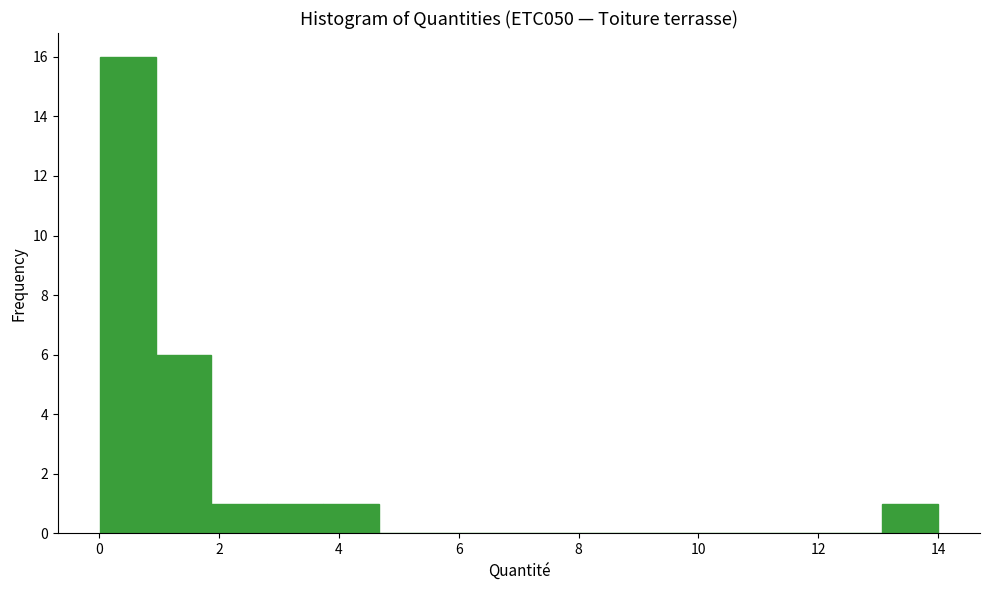

Reading left to right, list every bar in this chart as the range it spans on the x-axis followed by its height. Neither the bar edges nor the heights are printed on the chart, so give them approximately, as read against the axes.

0.0 to 1.0: 16
1.0 to 1.8: 6
1.8 to 2.8: 1
2.8 to 3.8: 1
3.8 to 4.6: 1
4.6 to 5.6: 0
5.6 to 6.6: 0
6.6 to 7.4: 0
7.4 to 8.4: 0
8.4 to 9.4: 0
9.4 to 10.2: 0
10.2 to 11.2: 0
11.2 to 12.2: 0
12.2 to 13.0: 0
13.0 to 14.0: 1